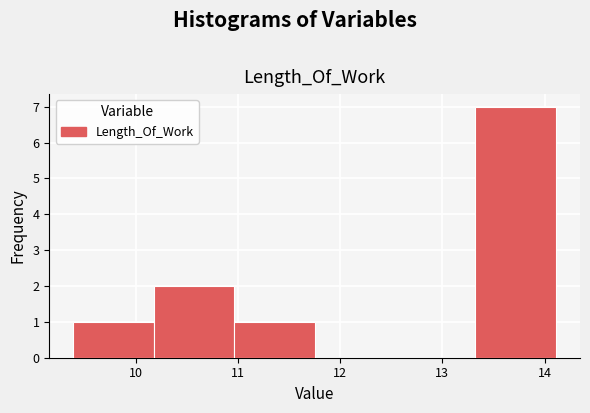

Reading left to right, transcribe this chart: for each bar, give the range it covers on the x-axis and its height. Neither the bar edges nor the heights are printed on the chart, so give them approximately, as read against the axes.

9.4 to 10.2: 1
10.2 to 11.0: 2
11.0 to 11.8: 1
11.8 to 12.5: 0
12.5 to 13.3: 0
13.3 to 14.1: 7